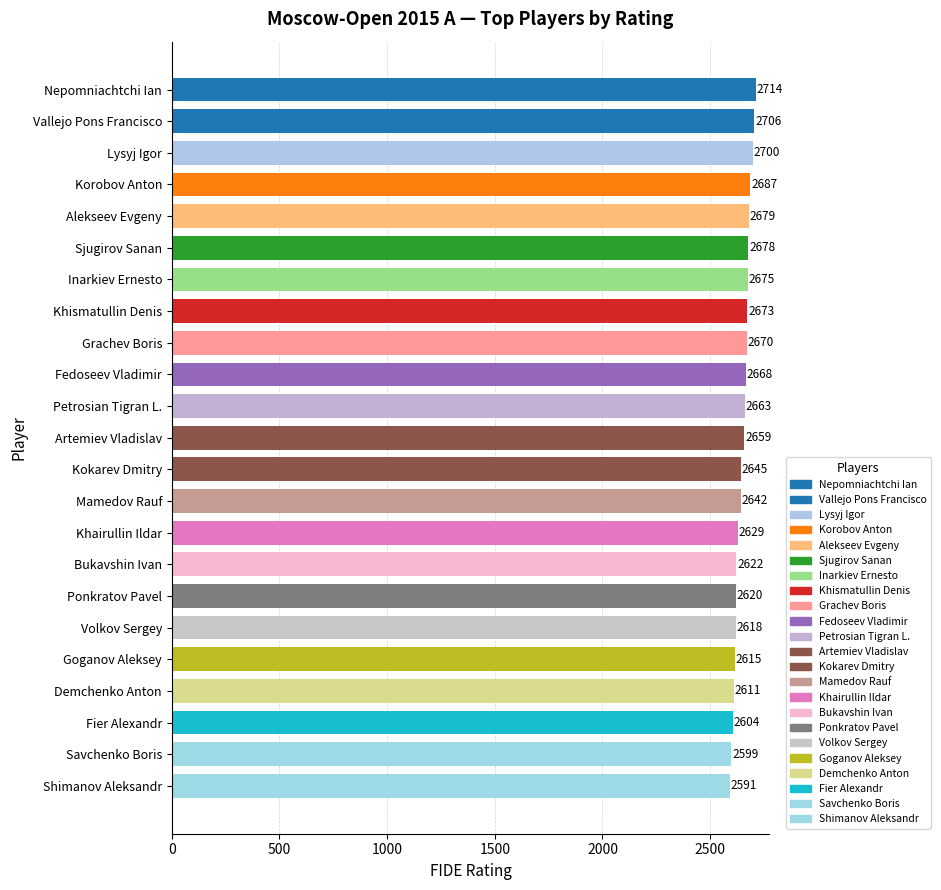

The chart shows a value of 2659 at Artemiev Vladislav. True or false?

True